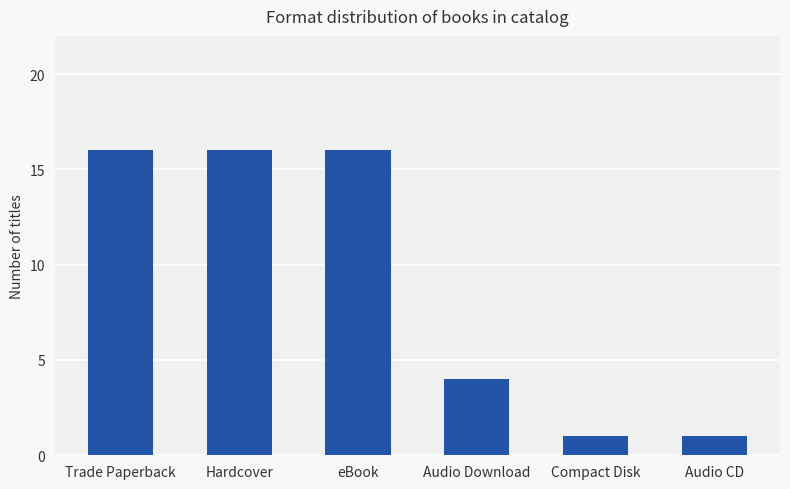

The value at Compact Disk is 1. True or false?

True